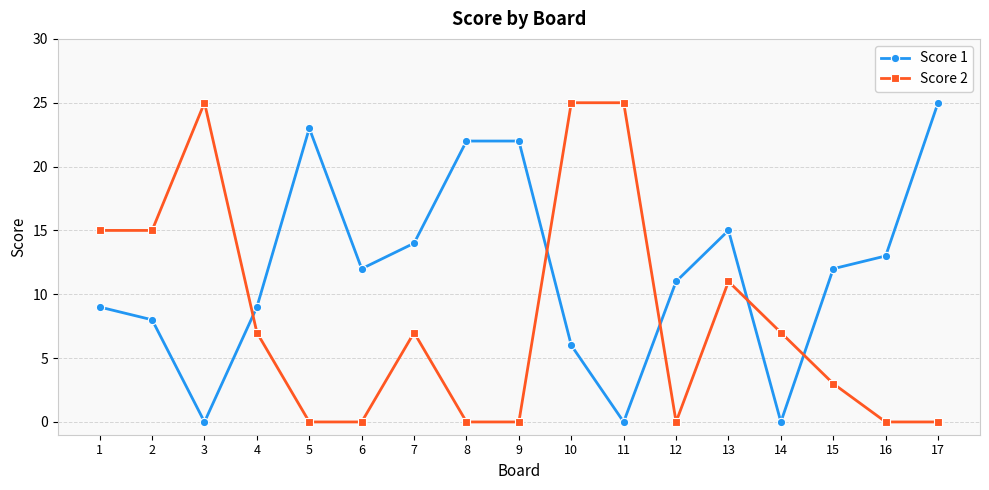

What is the maximum value for Score 1?

25